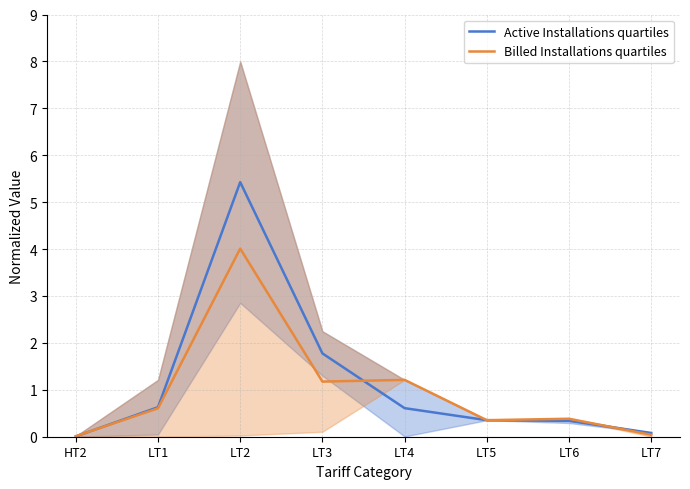

Rank the series by their average value, from lowest to highest.

Billed Installations quartiles, Active Installations quartiles